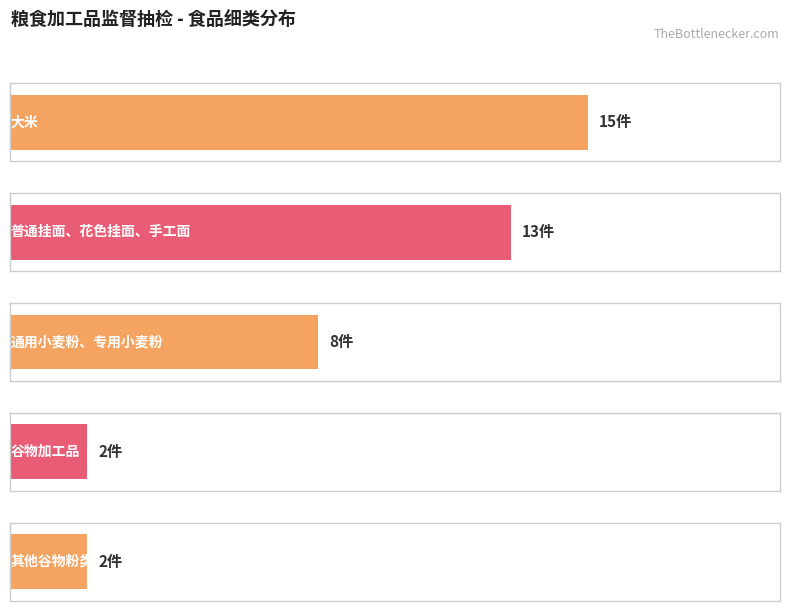

What is the approximate value at 普通挂面、花色挂面、手工面?

13